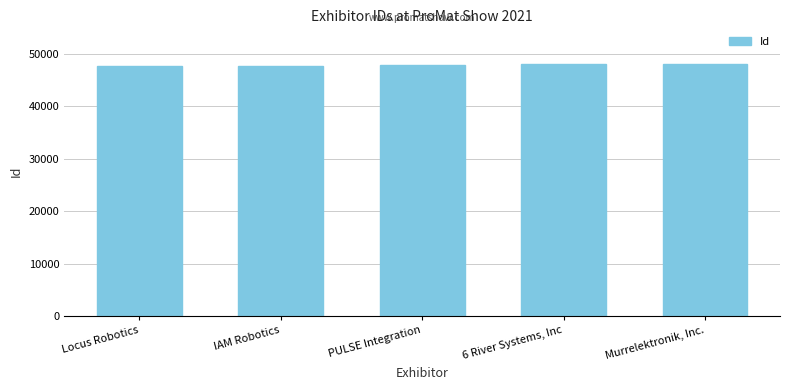

The chart shows a value of 47729 at IAM Robotics. True or false?

True